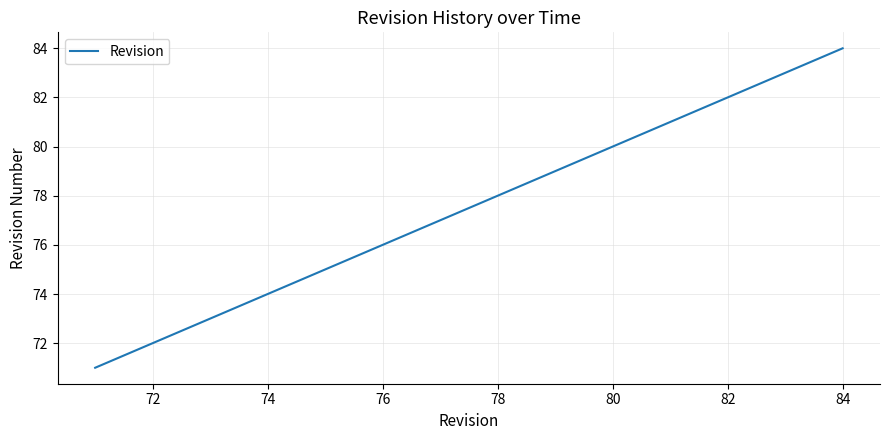

How many values are below 78?

7